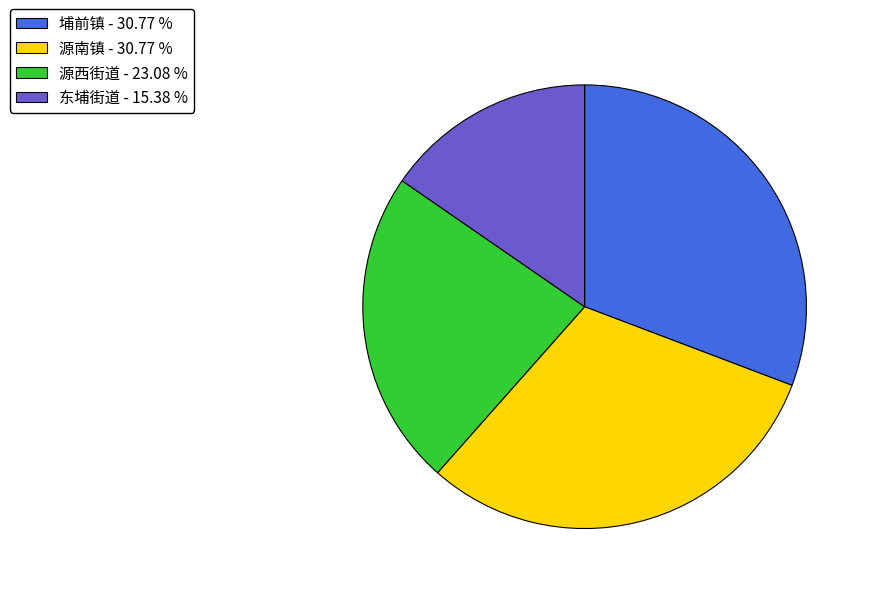

Count the number of slices in the pie.

4